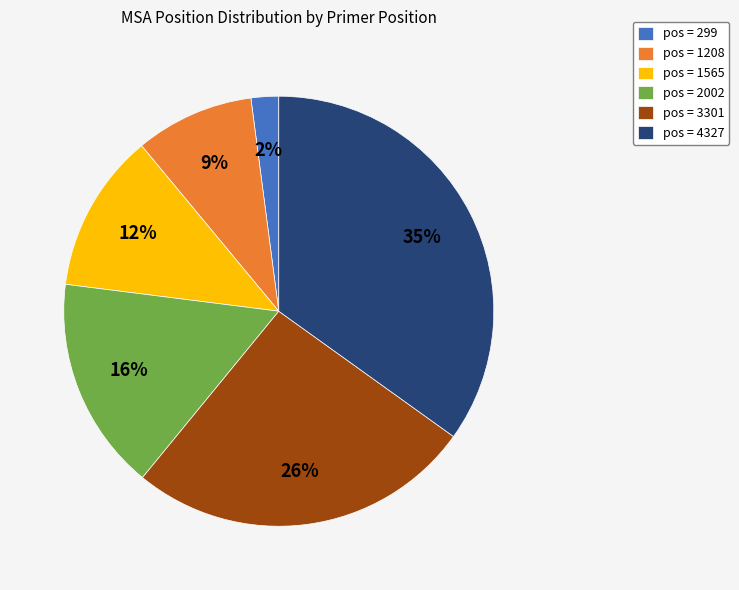

Is there any slice that represents more than half of the pie?

No